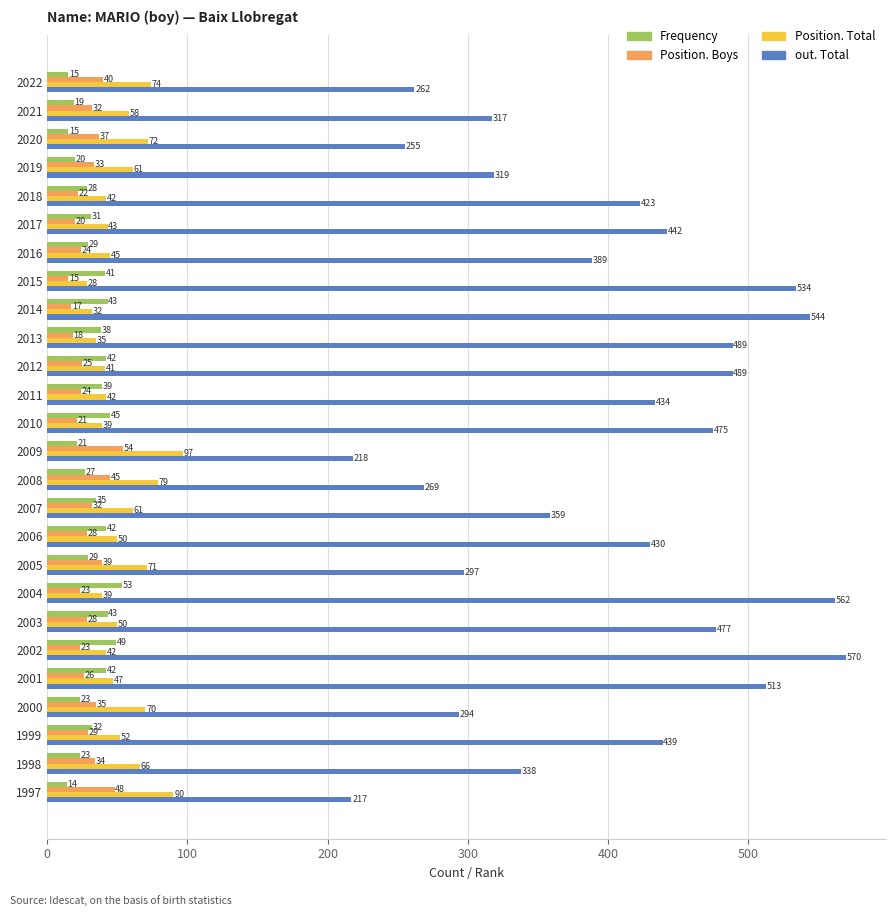

Read the Position. Boys value at 2005, to the nearest 10.

40